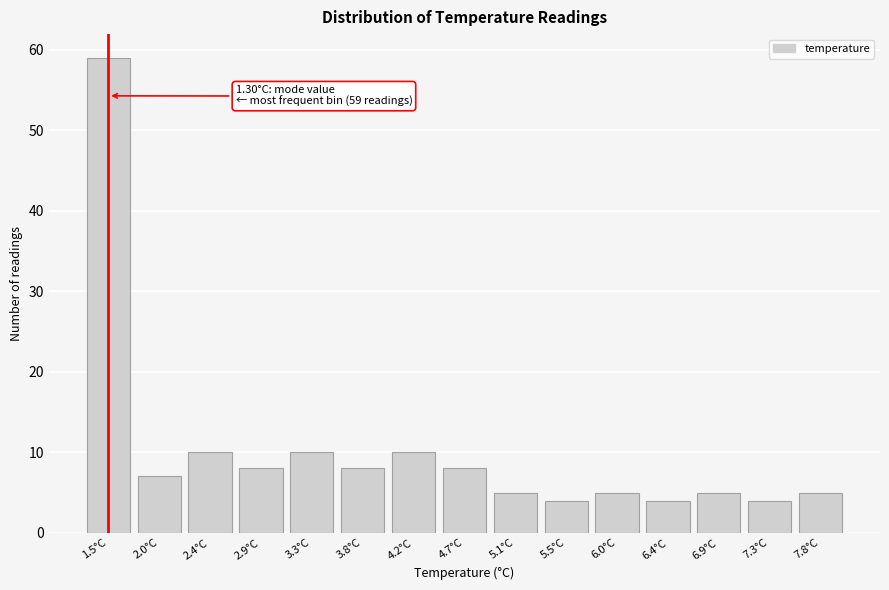

Reading left to right, list all the values displayed in this chart.

59	7	10	8	10	8	10	8	5	4	5	4	5	4	5